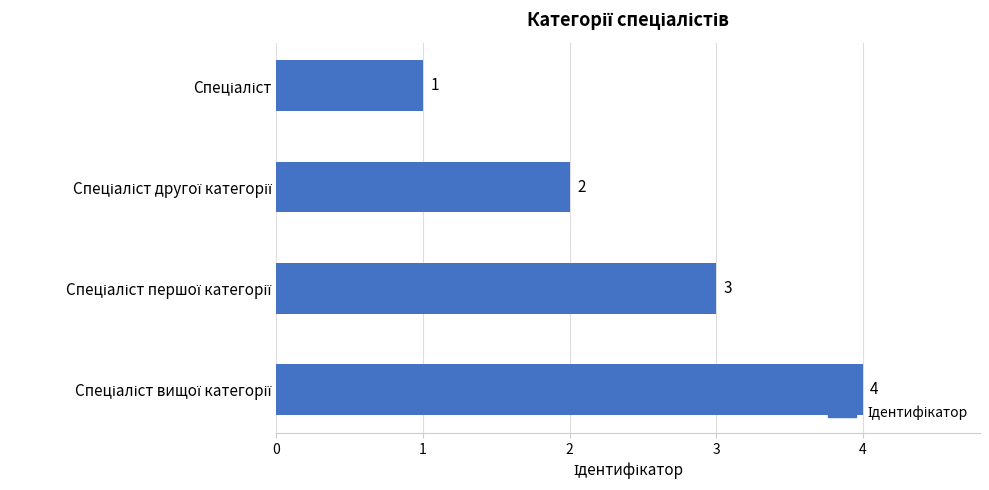

Count the values in the range 2 to 4.

3